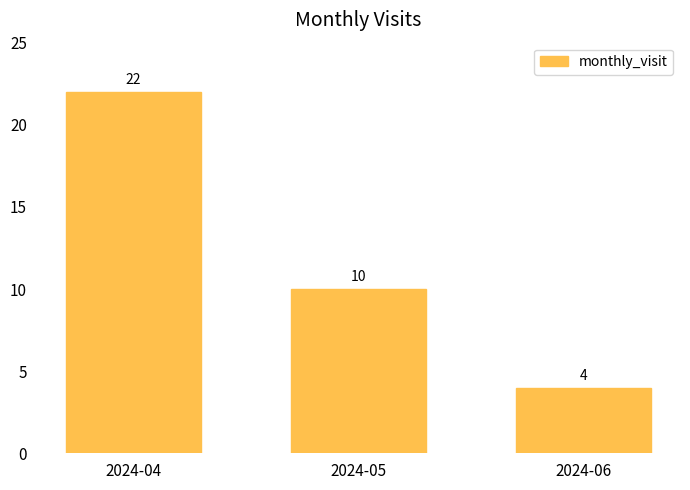

True or false: the data shows 16 at 2024-05.

False